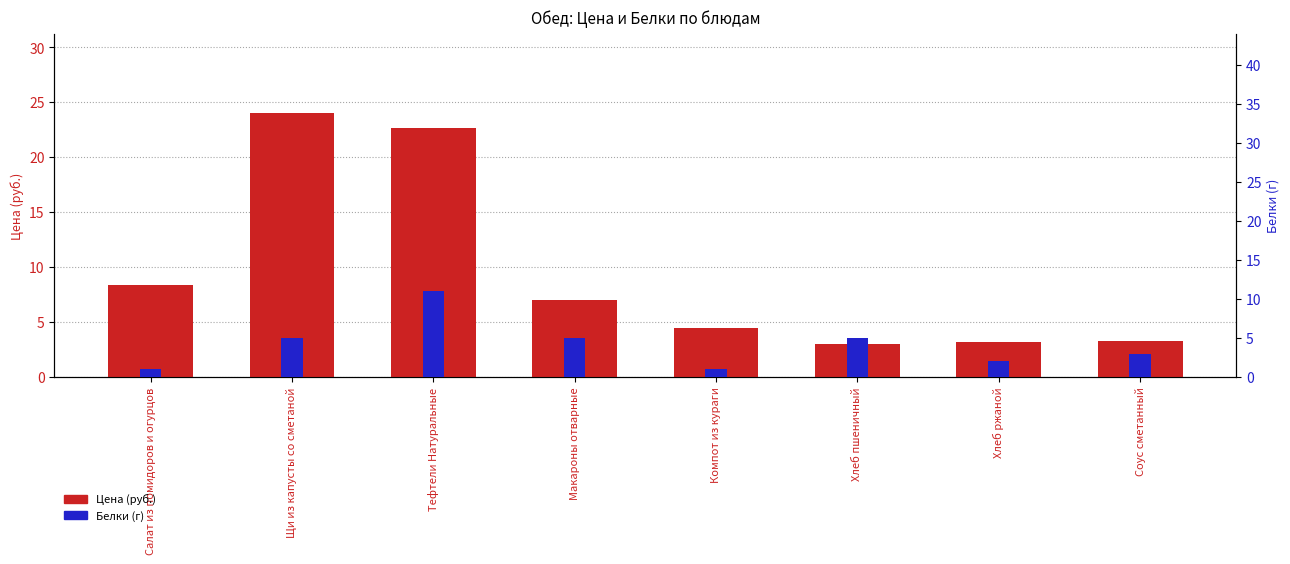

Which has a higher value, Компот из кураги or Хлеб ржаной?

Компот из кураги